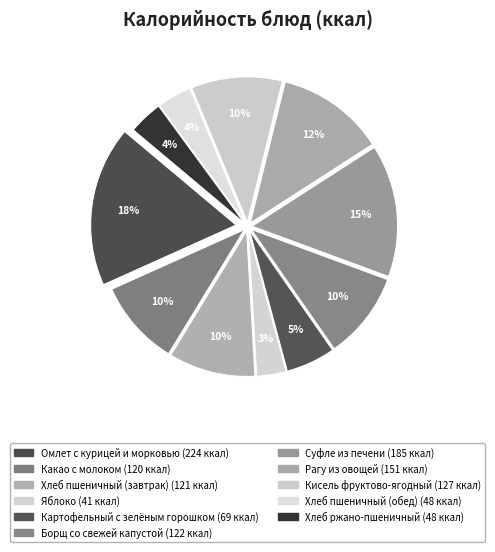

Rank the categories by value from lowest to highest.

Яблоко, Хлеб пшеничный (обед), Хлеб ржано-пшеничный, Картофельный с зелёным горошком, Какао с молоком, Хлеб пшеничный (завтрак), Борщ со свежей капустой, Кисель фруктово-ягодный, Рагу из овощей, Суфле из печени, Омлет с курицей и морковью